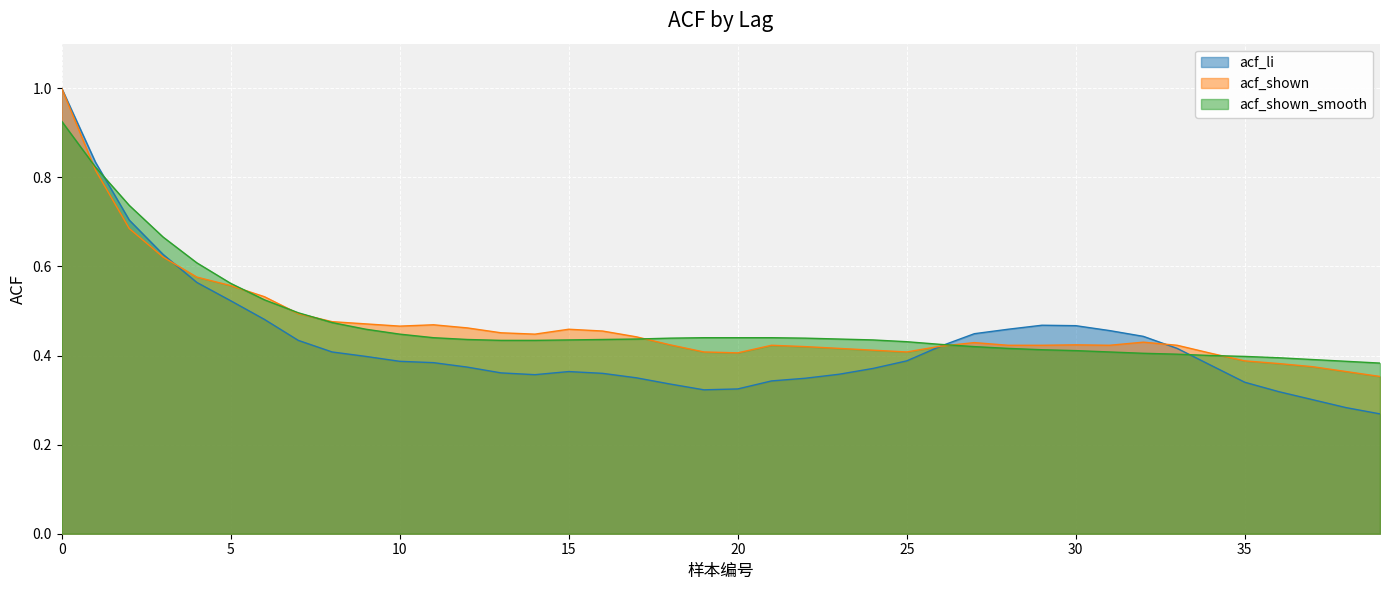

What is the difference between the maximum and minimum values in the acf_shown_smooth series?

0.5